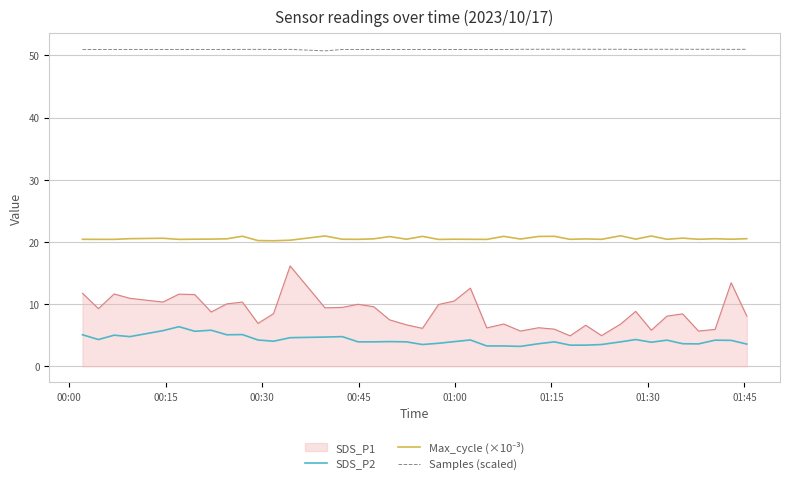

True or false: SDS_P1 and Samples (scaled) cross at least once.

False